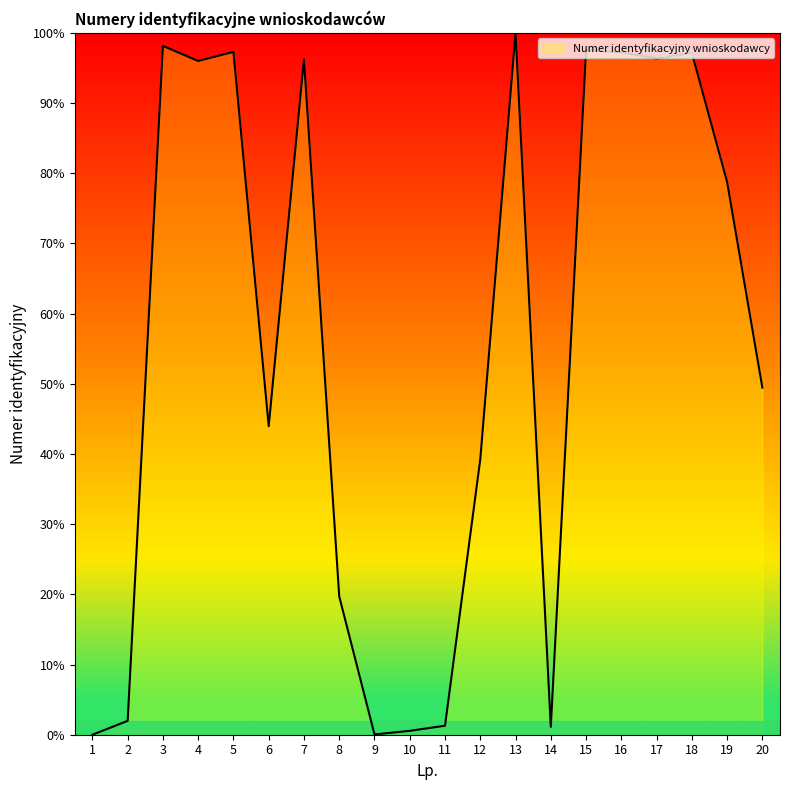

What is the change in value from 4 to 5?

+1.3